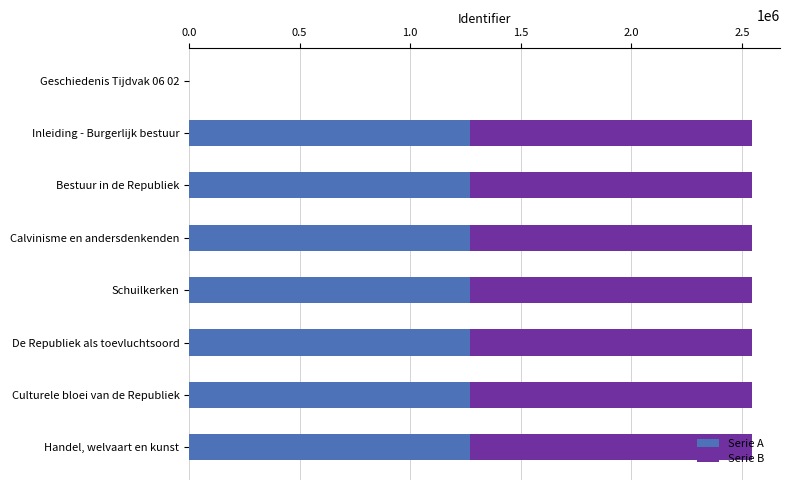

What is the sum of all Serie A values?

8908661